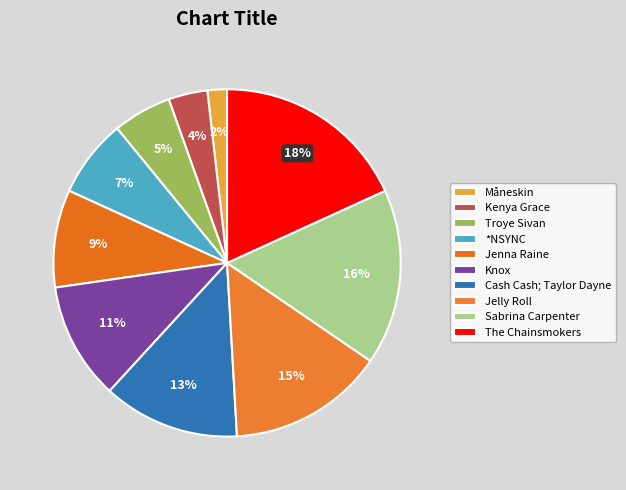

Count the number of slices in the pie.

10